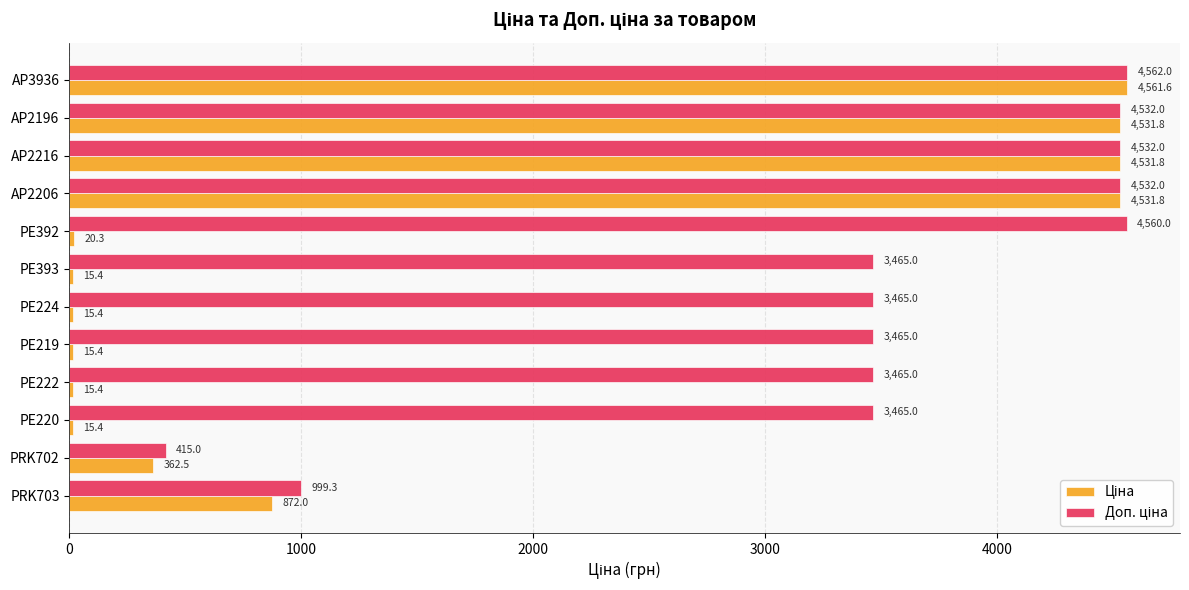

What is the minimum value shown in the chart?

15.4